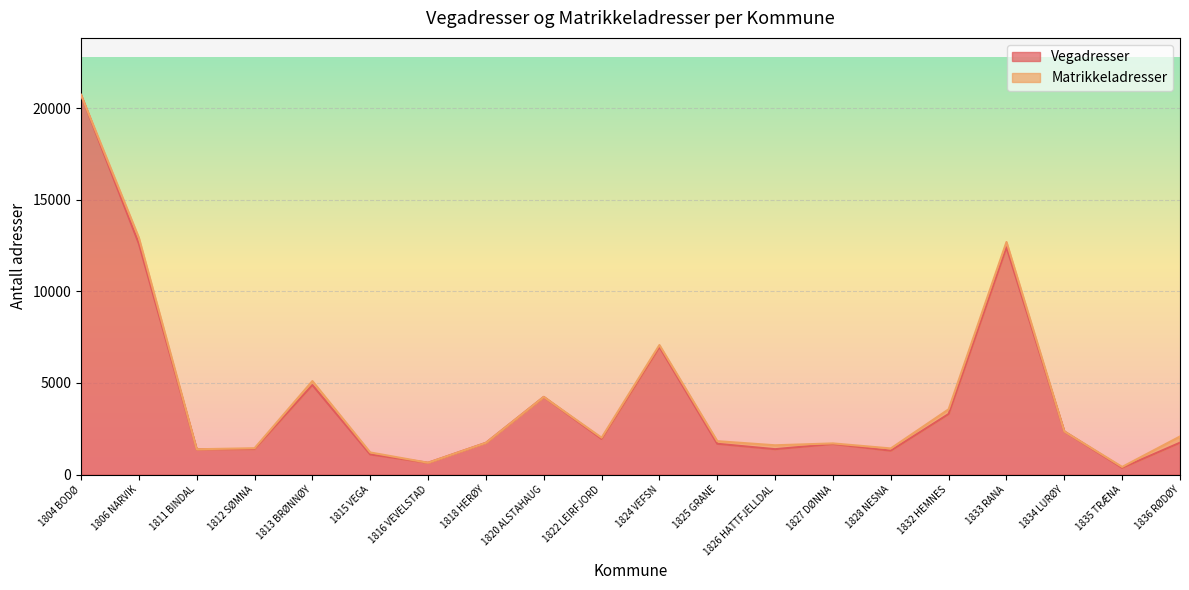

What is the difference between the maximum and minimum values?

20362